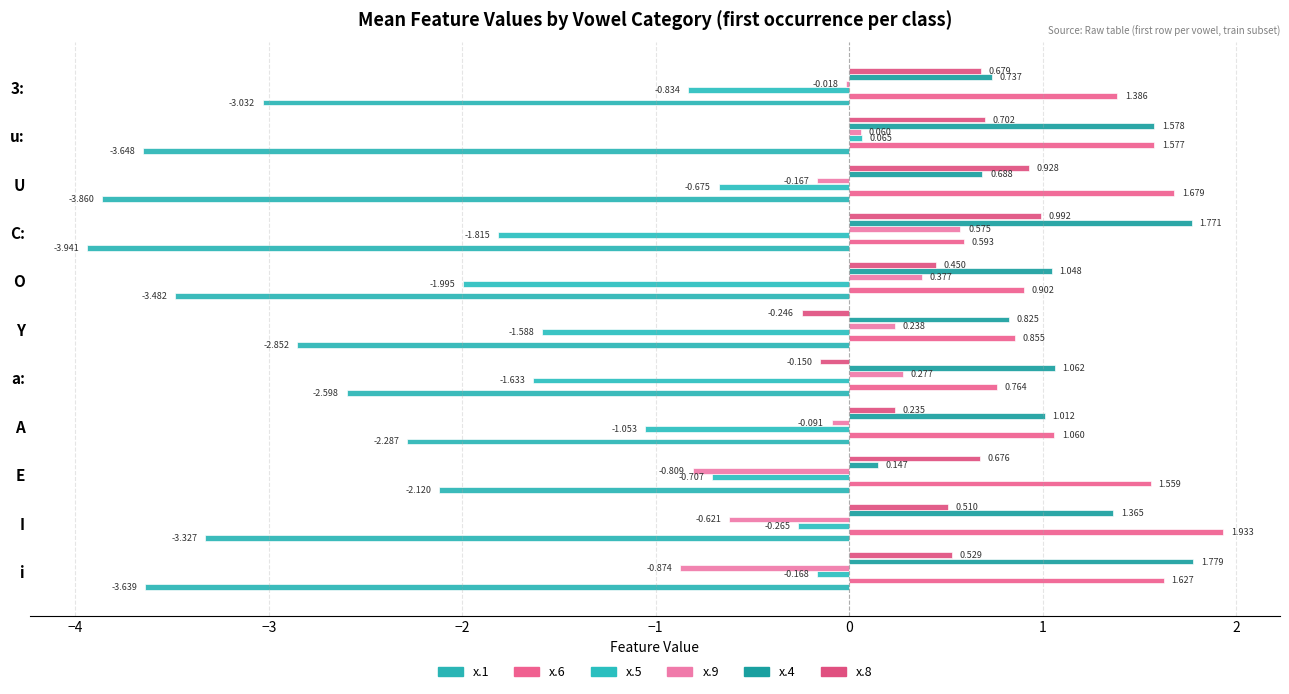

Which series has the largest total across all categories?

x.6